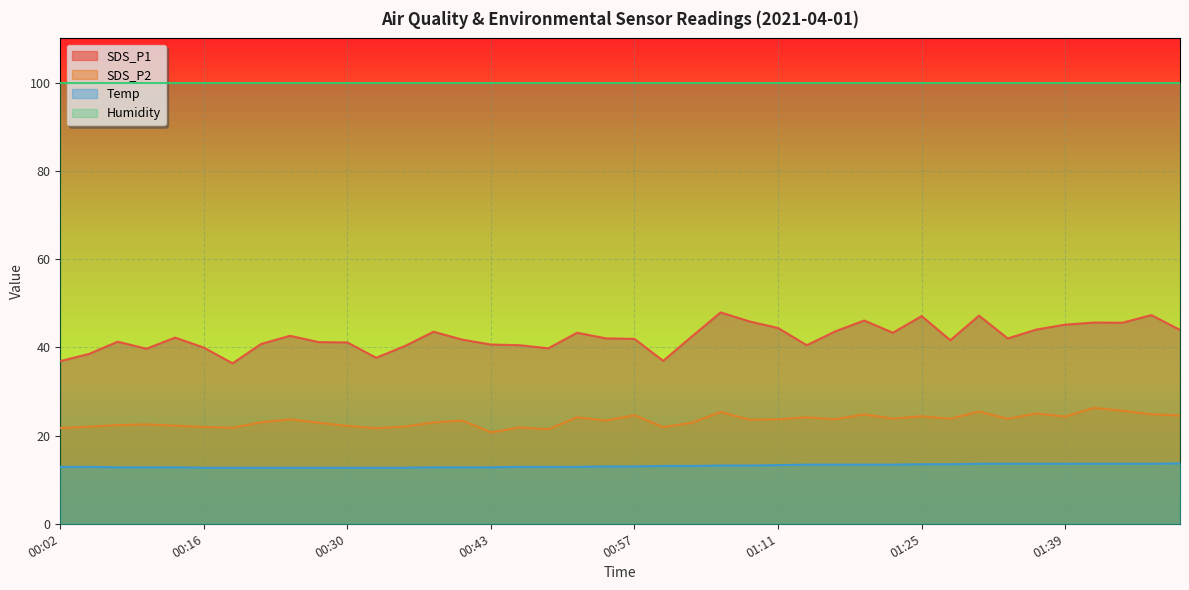

At which category is the sum across all series the highest?

01:05